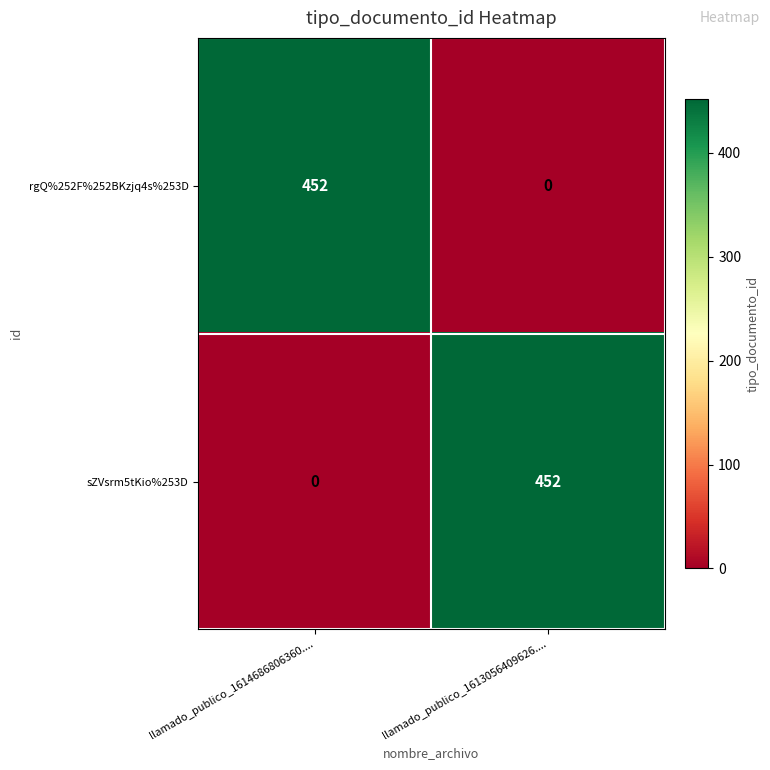

Reading left to right, transcribe all the data shown in this chart.

rgQ%252F%252BKzjq4s%253D: llamado_publico_1614686806360....=452	llamado_publico_1613056409626....=0
sZVsrm5tKio%253D: llamado_publico_1614686806360....=0	llamado_publico_1613056409626....=452